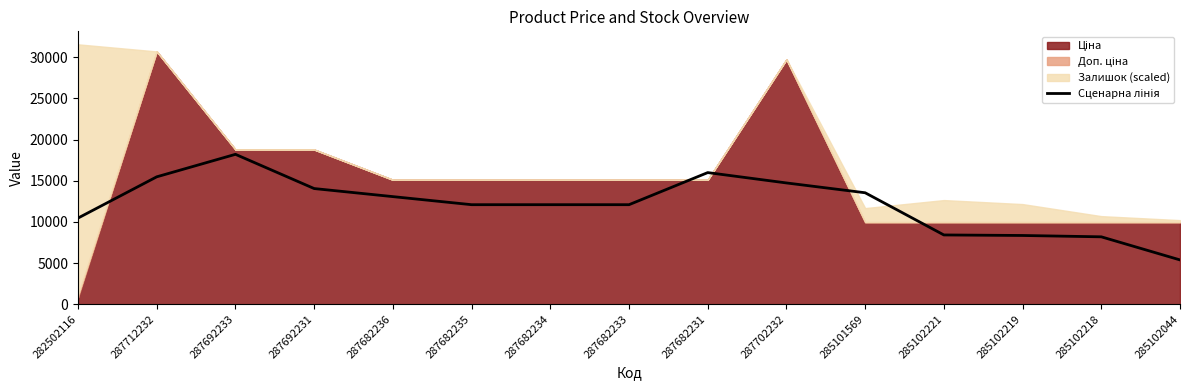

Does the chart have visible grid lines?

No